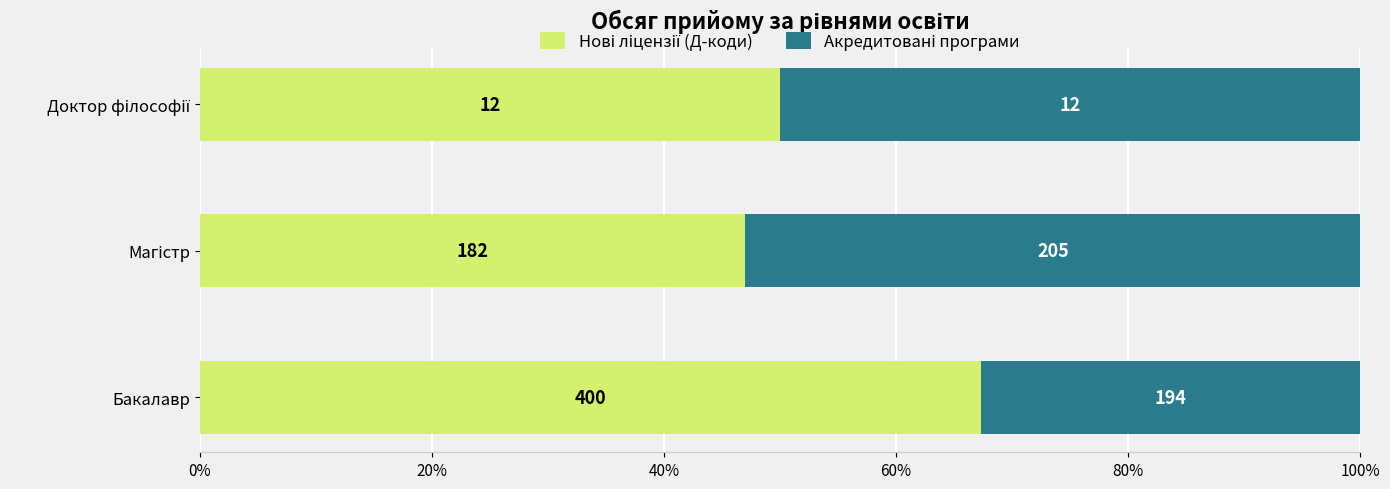

What is the average value of the Нові ліцензії (Д-коди) series?

0.5